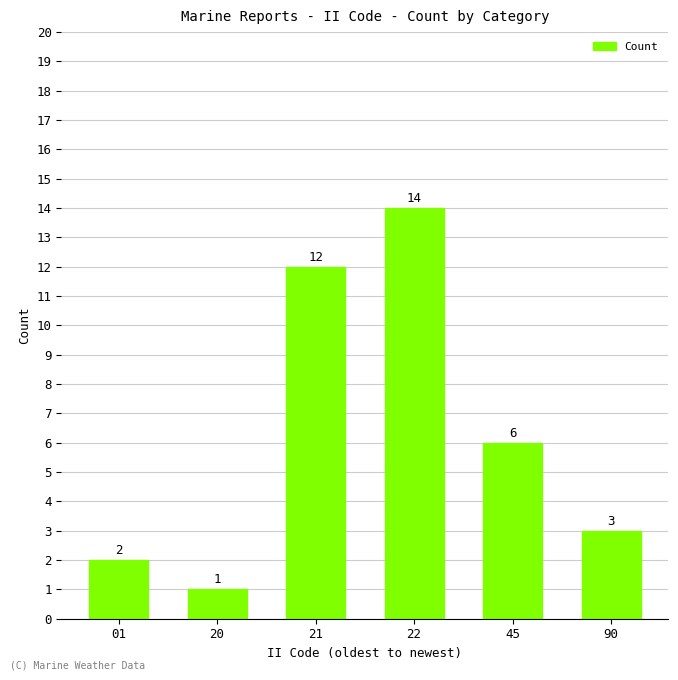

Are the bars grouped side by side (vs. stacked)?

No